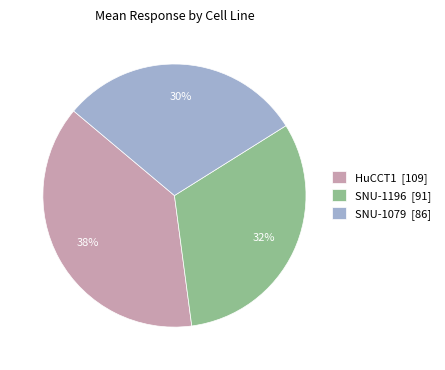

How many slices are in this pie chart?

3